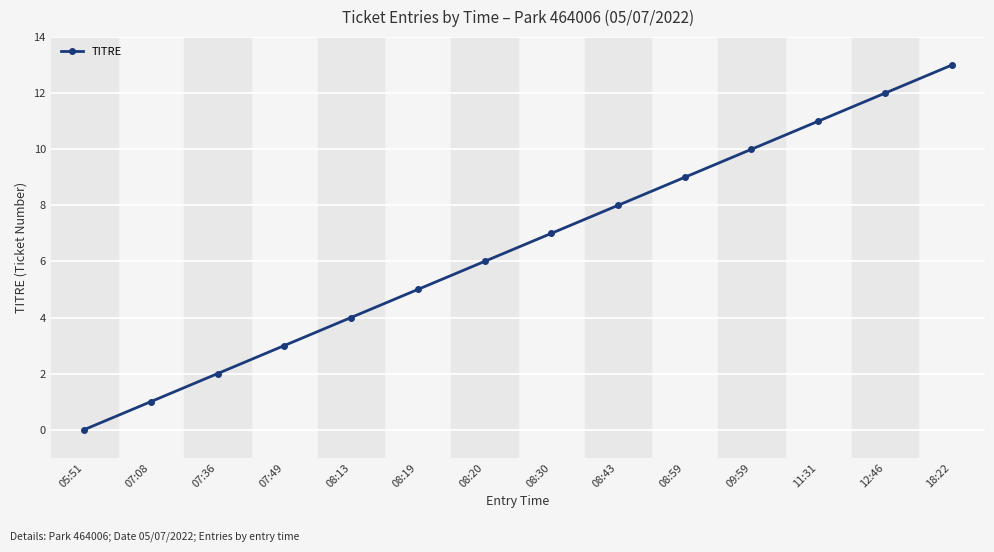

The value at 08:20 is 6. True or false?

True